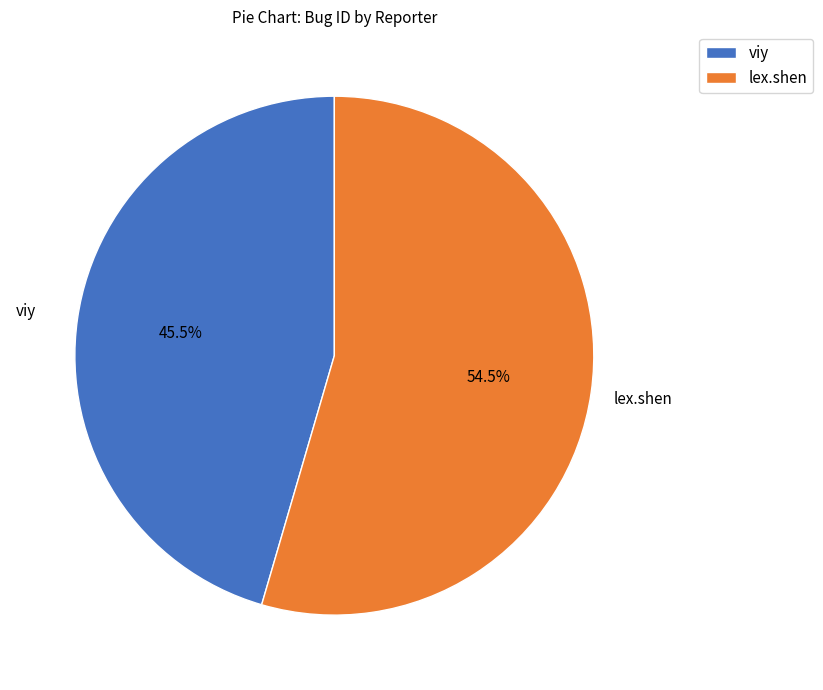

Does lex.shen represent more than half of the total?

Yes